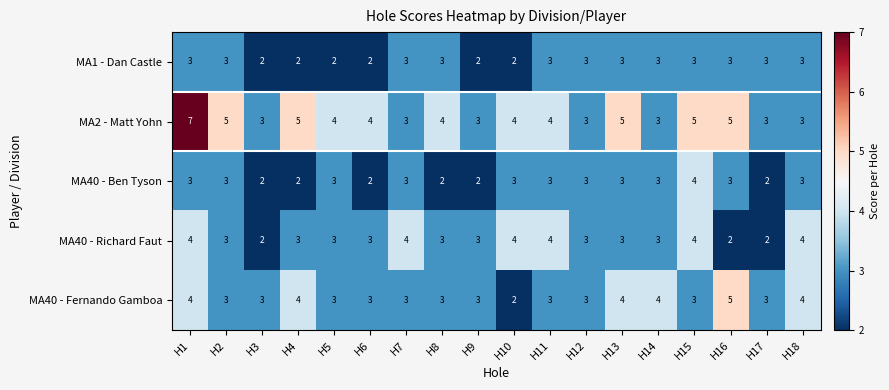

What is the difference between the maximum and minimum values in the MA2 - Matt Yohn series?

4